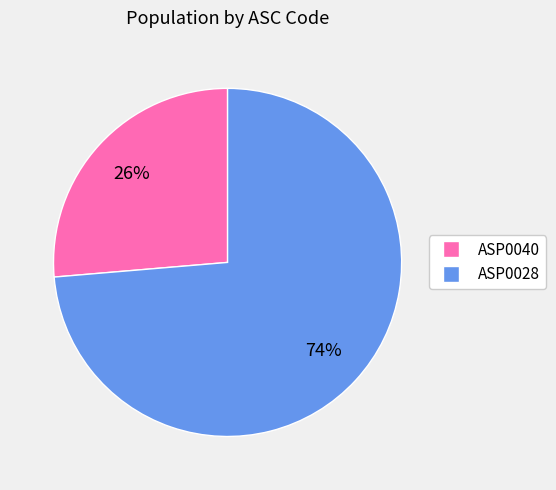

What is the majority slice?

ASP0028